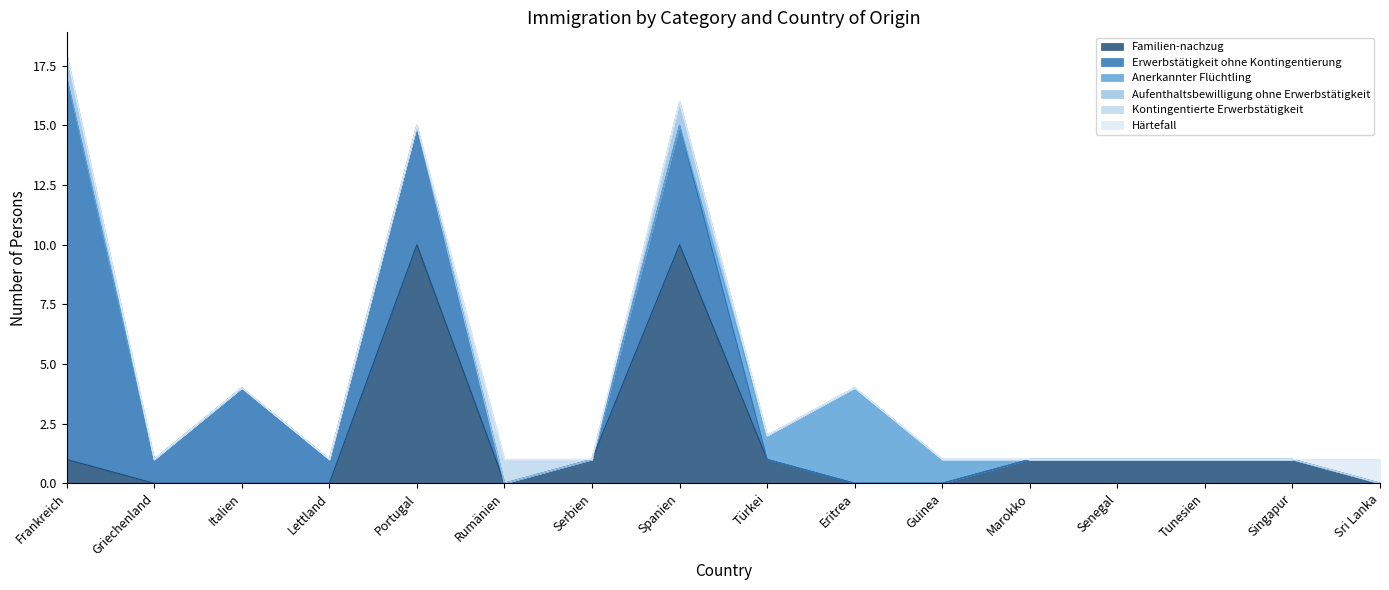

Reading left to right, what are all the values shown in this chart?

Familien-nachzug: Frankreich=1	Griechenland=0	Italien=0	Lettland=0	Portugal=10	Rumänien=0	Serbien=1	Spanien=10	Türkei=1	Eritrea=0	Guinea=0	Marokko=1	Senegal=1	Tunesien=1	Singapur=1	Sri Lanka=0
Erwerbstätigkeit ohne Kontingentierung: Frankreich=16	Griechenland=1	Italien=4	Lettland=1	Portugal=5	Rumänien=0	Serbien=0	Spanien=5	Türkei=0	Eritrea=0	Guinea=0	Marokko=0	Senegal=0	Tunesien=0	Singapur=0	Sri Lanka=0
Anerkannter Flüchtling: Frankreich=0	Griechenland=0	Italien=0	Lettland=0	Portugal=0	Rumänien=0	Serbien=0	Spanien=0	Türkei=1	Eritrea=4	Guinea=1	Marokko=0	Senegal=0	Tunesien=0	Singapur=0	Sri Lanka=0
Aufenthaltsbewilligung ohne Erwerbstätigkeit: Frankreich=1	Griechenland=0	Italien=0	Lettland=0	Portugal=0	Rumänien=0	Serbien=0	Spanien=1	Türkei=0	Eritrea=0	Guinea=0	Marokko=0	Senegal=0	Tunesien=0	Singapur=0	Sri Lanka=0
Kontingentierte Erwerbstätigkeit: Frankreich=0	Griechenland=0	Italien=0	Lettland=0	Portugal=0	Rumänien=1	Serbien=0	Spanien=0	Türkei=0	Eritrea=0	Guinea=0	Marokko=0	Senegal=0	Tunesien=0	Singapur=0	Sri Lanka=0
Härtefall: Frankreich=0	Griechenland=0	Italien=0	Lettland=0	Portugal=0	Rumänien=0	Serbien=0	Spanien=0	Türkei=0	Eritrea=0	Guinea=0	Marokko=0	Senegal=0	Tunesien=0	Singapur=0	Sri Lanka=1